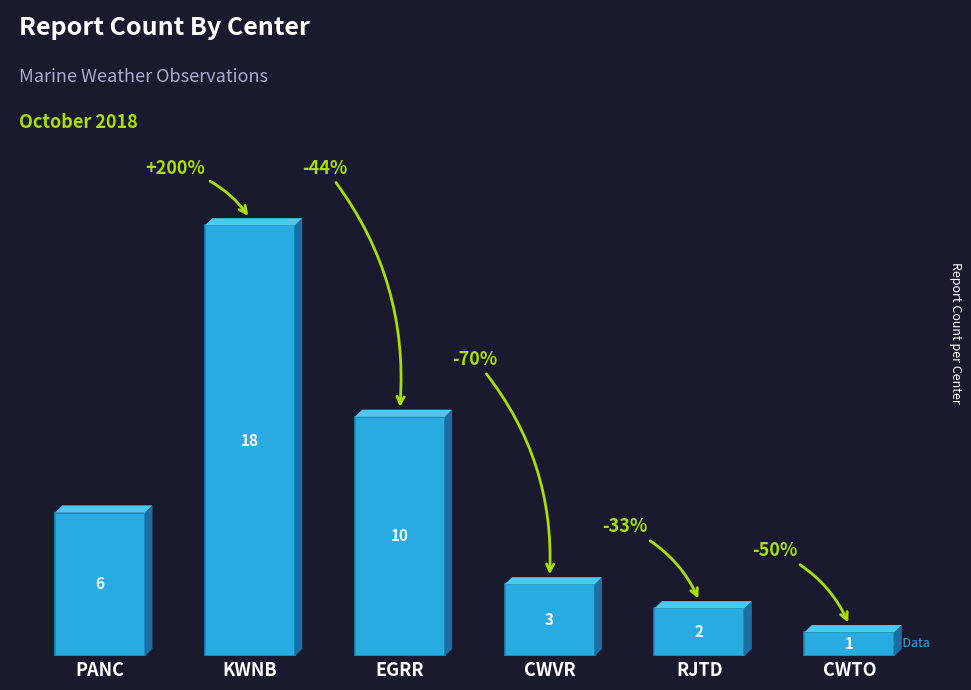

The value at PANC is 6. True or false?

True